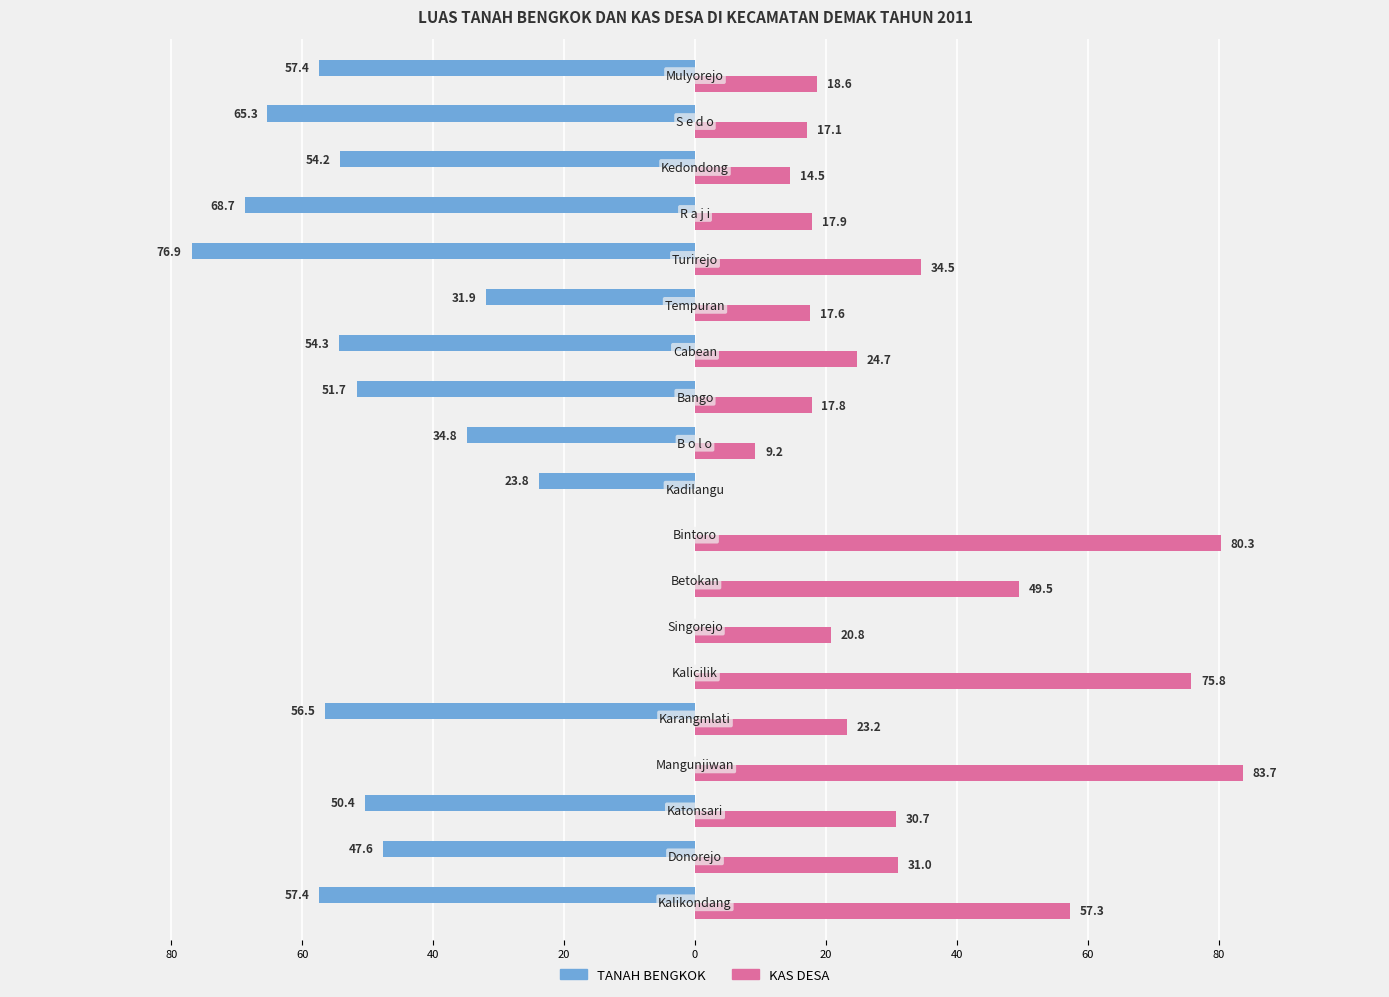

What are all the series names shown in the legend?

TANAH BENGKOK, KAS DESA